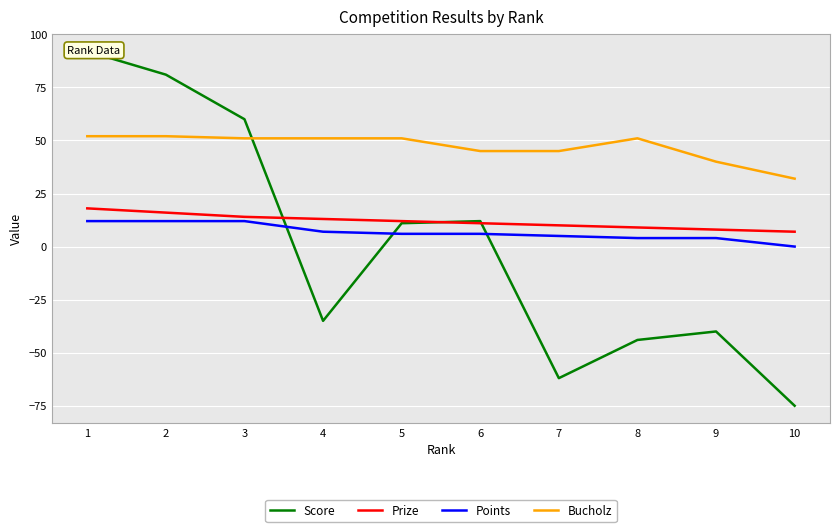

Is it true that Points equals 4 at 9?

True